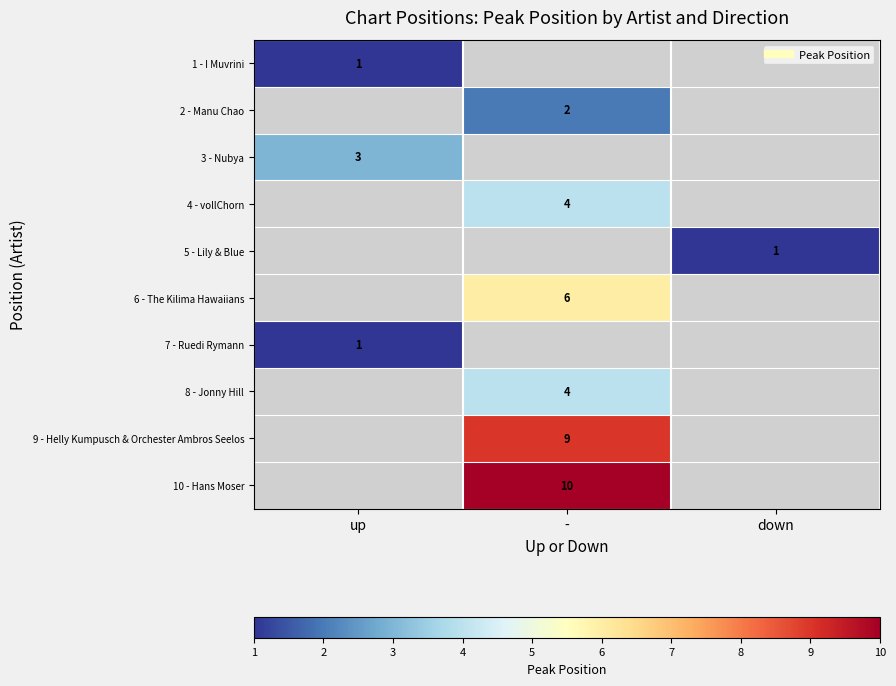

Is the value of 9 - Helly Kumpusch & Orchester Ambros Seelos at - greater than the value of 5 - Lily & Blue at down?

Yes